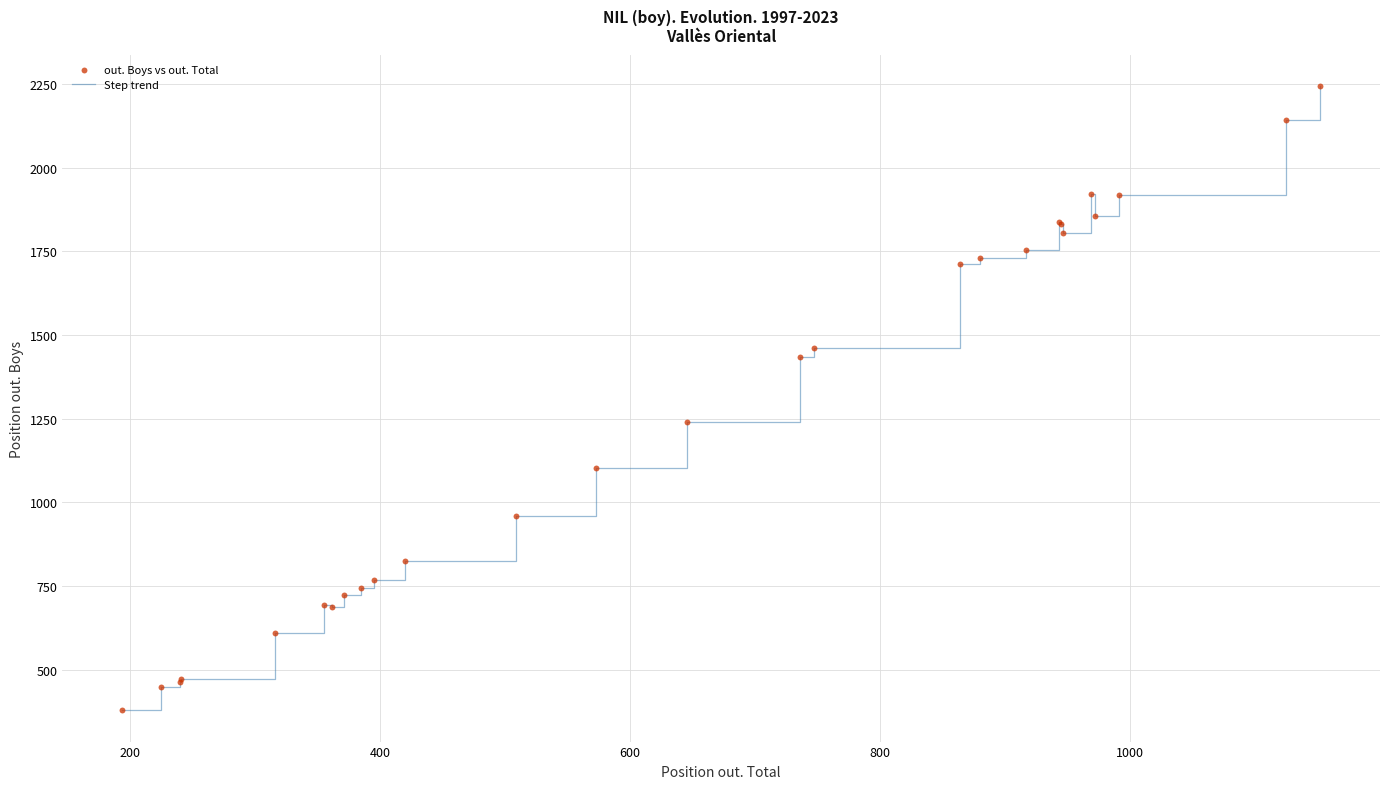

What is the difference between the maximum and minimum values?

1866